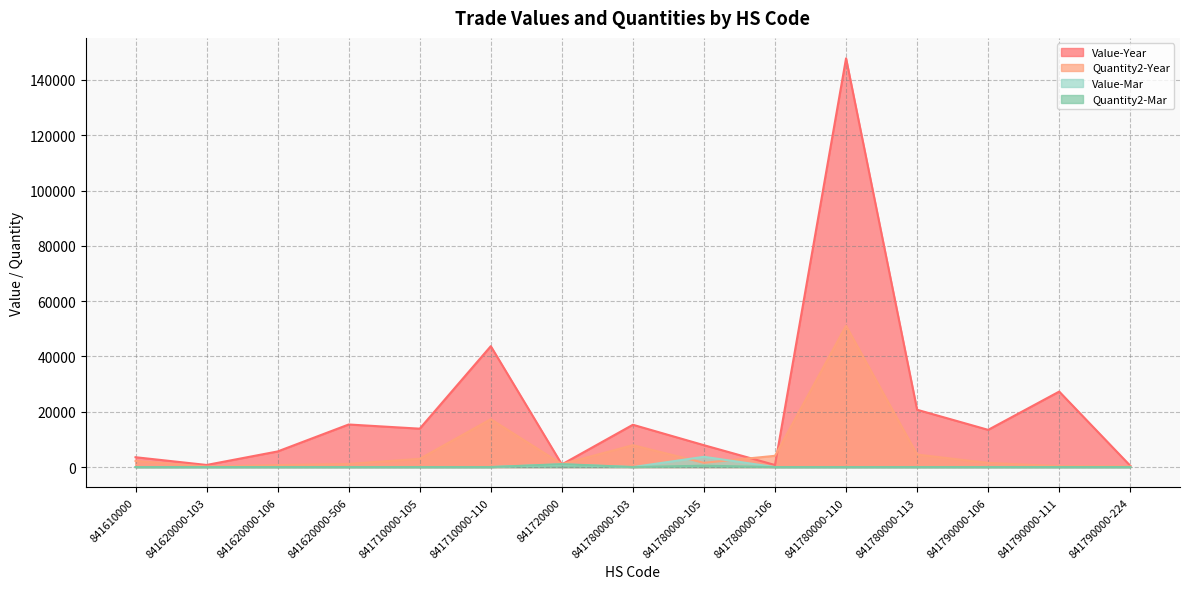

How many categories are shown in the chart?

15